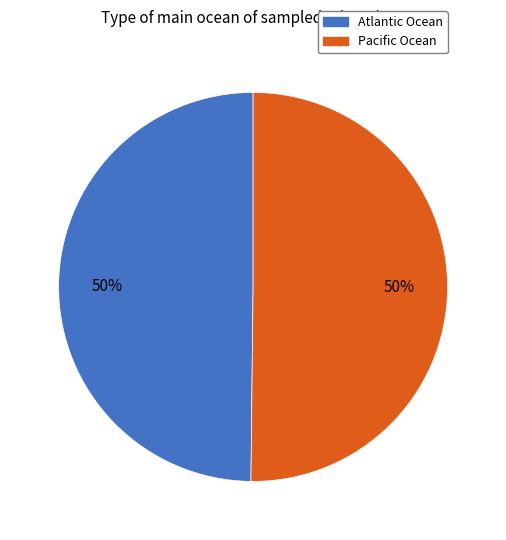

Count the number of slices in the pie.

2